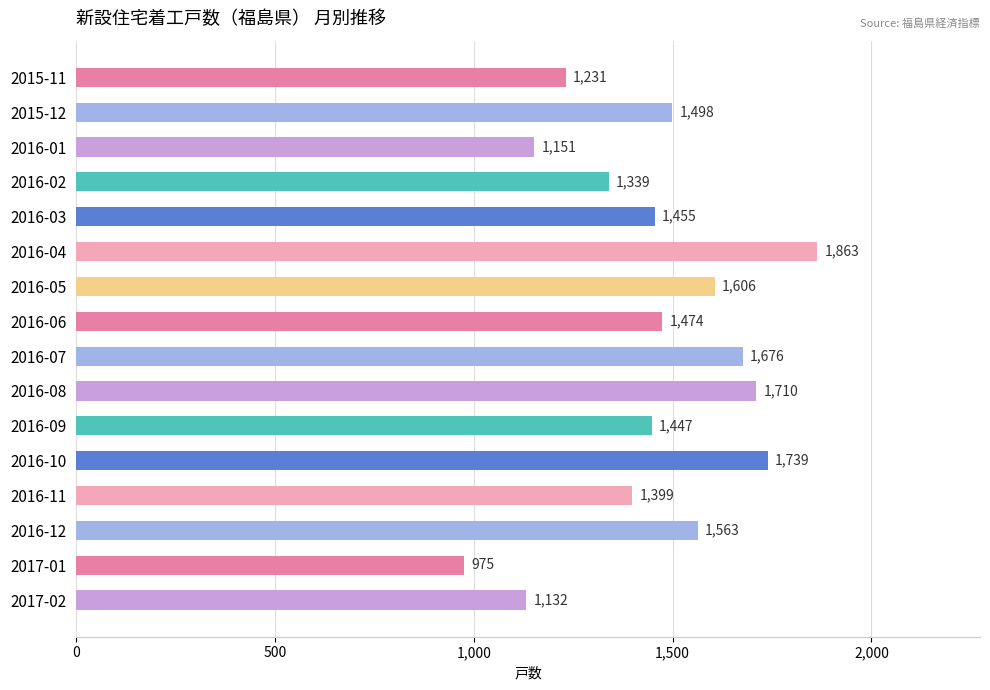

Which category has the lowest value across all series?

2017-01